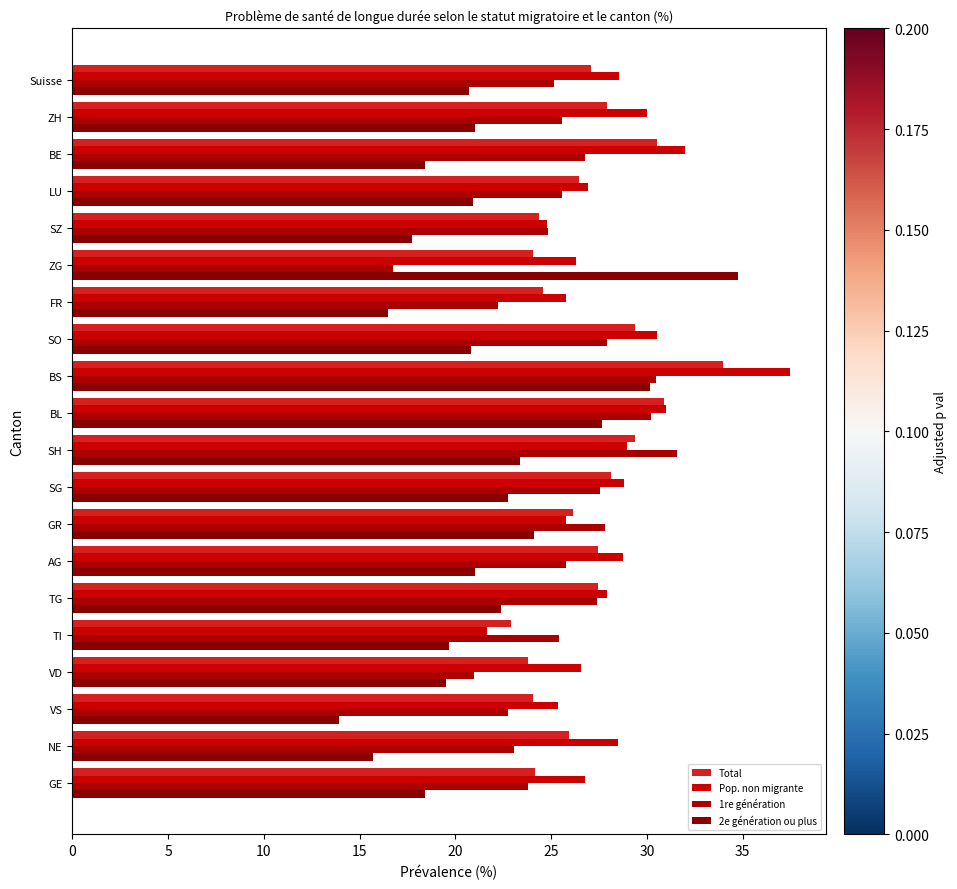

Rank the series by their maximum value, from highest to lowest.

Pop. non migrante, 2e génération ou plus, Total, 1re génération